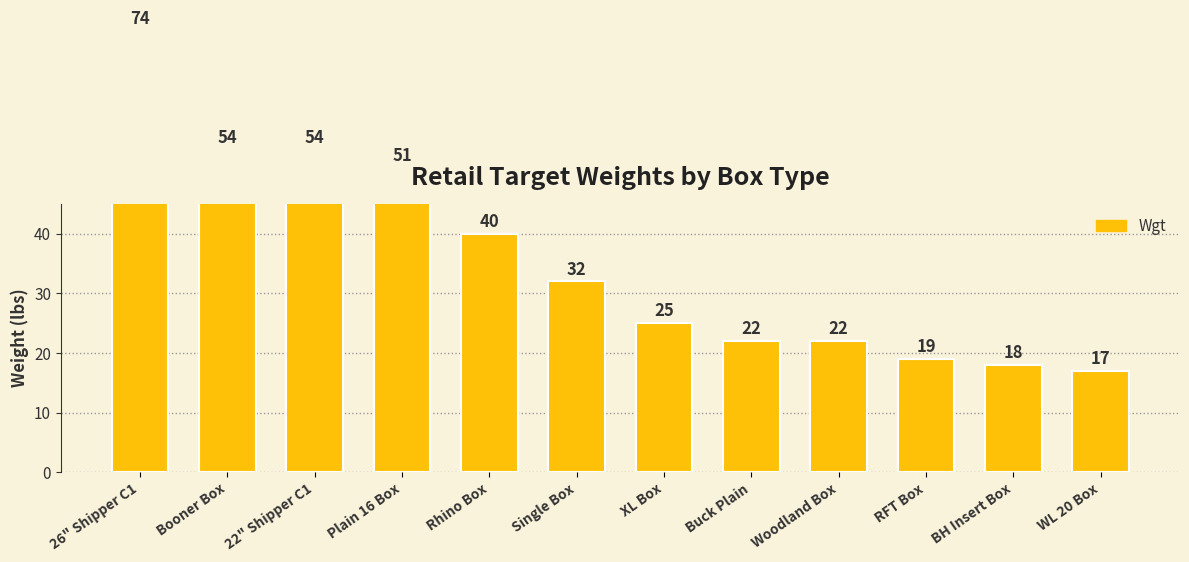

What is the change in value from Booner Box to Buck Plain?

-32